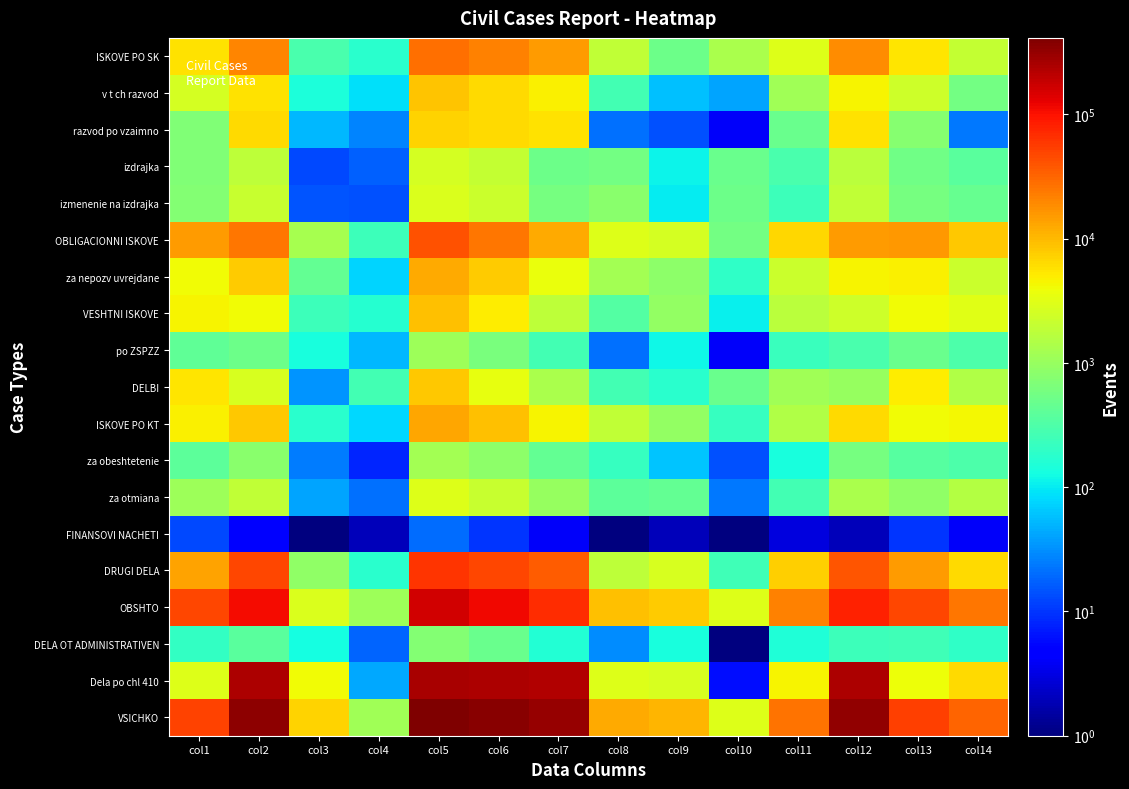

Reading left to right, extract all data points from this chart.

ISKOVE PO SK: col1=5825.0	col2=20802.0	col3=297.0	col4=181.0	col5=27105.0	col6=21692.0	col7=14919.0	col8=1909.0	col9=504.0	col10=1311.0	col11=3049.0	col12=18070.0	col13=5413.0	col14=1975.0
v t ch razvod: col1=2592.0	col2=5877.0	col3=145.0	col4=88.0	col5=8702.0	col6=6318.0	col7=4777.0	col8=268.0	col9=59.0	col10=40.0	col11=1174.0	col12=4506.0	col13=2384.0	col14=572.0
razvod po vzaimno: col1=707.0	col2=6389.0	col3=52.0	col4=27.0	col5=7175.0	col6=6418.0	col7=5884.0	col8=21.0	col9=14.0	col10=4.0	col11=495.0	col12=5883.0	col13=757.0	col14=24.0
izdrajka: col1=682.0	col2=1817.0	col3=13.0	col4=17.0	col5=2529.0	col6=1984.0	col7=508.0	col8=578.0	col9=113.0	col10=497.0	col11=288.0	col12=1719.0	col13=545.0	col14=381.0
izmenenie na izdrajka: col1=728.0	col2=2077.0	col3=15.0	col4=14.0	col5=2834.0	col6=2234.0	col7=586.0	col8=795.0	col9=101.0	col10=509.0	col11=243.0	col12=1868.0	col13=600.0	col14=473.0
OBLIGACIONNI ISKOVE: col1=15059.0	col2=24587.0	col3=1283.0	col4=238.0	col5=41167.0	col6=25195.0	col7=12207.0	col8=3010.0	col9=2533.0	col10=570.0	col11=6875.0	col12=14950.0	col13=15972.0	col14=8278.0
za nepozv uvrejdane: col1=4067.0	col2=8023.0	col3=446.0	col4=74.0	col5=12610.0	col6=7992.0	col7=3586.0	col8=1195.0	col9=831.0	col10=194.0	col11=2186.0	col12=4510.0	col13=4618.0	col14=2252.0
VESHTNI ISKOVE: col1=4456.0	col2=4077.0	col3=235.0	col4=167.0	col5=8935.0	col6=4910.0	col7=1793.0	col8=346.0	col9=955.0	col10=106.0	col11=1710.0	col12=2366.0	col13=4025.0	col14=3144.0
po ZSPZZ: col1=425.0	col2=505.0	col3=136.0	col4=53.0	col5=1119.0	col6=634.0	col7=267.0	col8=21.0	col9=118.0	col10=4.0	col11=224.0	col12=300.0	col13=485.0	col14=302.0
DELBI: col1=5374.0	col2=2732.0	col3=33.0	col4=269.0	col5=8408.0	col6=3408.0	col7=1347.0	col8=269.0	col9=173.0	col10=476.0	col11=1143.0	col12=978.0	col13=5000.0	col14=1517.0
ISKOVE PO KT: col1=4714.0	col2=8263.0	col3=179.0	col4=81.0	col5=13237.0	col6=9152.0	col7=4587.0	col8=1899.0	col9=943.0	col10=217.0	col11=1506.0	col12=6356.0	col13=4085.0	col14=4207.0
za obeshtetenie: col1=397.0	col2=805.0	col3=25.0	col4=8.0	col5=1235.0	col6=869.0	col7=440.0	col8=217.0	col9=62.0	col10=14.0	col11=136.0	col12=601.0	col13=366.0	col14=317.0
za otmiana: col1=1096.0	col2=1860.0	col3=41.0	col4=21.0	col5=3018.0	col6=2106.0	col7=986.0	col8=391.0	col9=444.0	col10=24.0	col11=261.0	col12=1338.0	col13=912.0	col14=1550.0
FINANSOVI NACHETI: col1=13.0	col2=5.0	col3=0.5	col4=2.0	col5=20.0	col6=10.0	col7=4.0	col8=1.0	col9=2.0	col10=0.5	col11=3.0	col12=2.0	col13=10.0	col14=4.0
DRUGI DELA: col1=13422.0	col2=48178.0	col3=895.0	col4=174.0	col5=62669.0	col6=47911.0	col7=35525.0	col8=1856.0	col9=2688.0	col10=254.0	col11=7588.0	col12=38757.0	col13=14758.0	col14=6527.0
OBSHTO: col1=48863.0	col2=108644.0	col3=2922.0	col4=1112.0	col5=161541.0	col6=112278.0	col7=70382.0	col8=9290.0	col9=7798.0	col10=2934.0	col11=21874.0	col12=81479.0	col13=49263.0	col14=25652.0
DELA OT ADMINISTRATIVEN: col1=208.0	col2=376.0	col3=132.0	col4=18.0	col5=734.0	col6=478.0	col7=158.0	col8=30.0	col9=140.0	col10=0.5	col11=150.0	col12=244.0	col13=256.0	col14=194.0
Dela po chl 410: col1=3025.0	col2=244044.0	col3=4107.0	col4=44.0	col5=251220.0	col6=247367.0	col7=237141.0	col8=2970.0	col9=2711.0	col10=6.0	col11=4539.0	col12=247048.0	col13=3853.0	col14=6318.0
VSICHKO: col1=52096.0	col2=353064.0	col3=7161.0	col4=1174.0	col5=413495.0	col6=360123.0	col7=307681.0	col8=12290.0	col9=10649.0	col10=2940.0	col11=26563.0	col12=328771.0	col13=53372.0	col14=32164.0